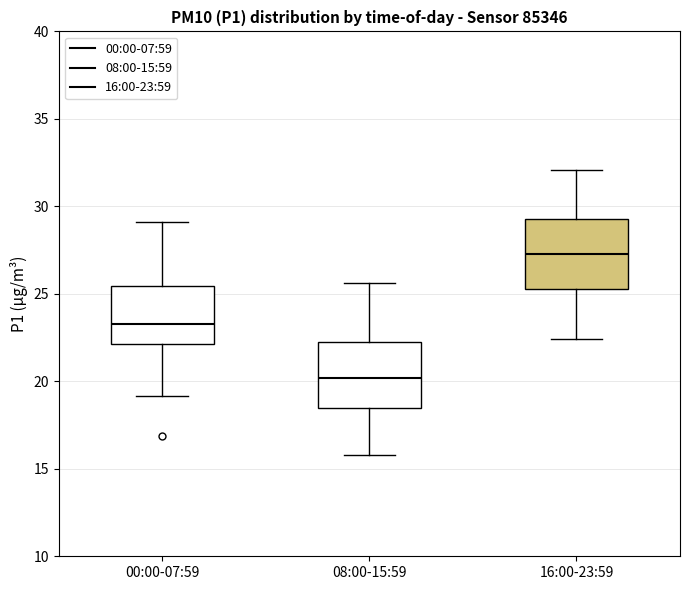

Where is the lower edge of the box for 08:00-15:59 on the y-axis? The values are not printed on the chart, so give them approximately, as read against the axis.

18.5